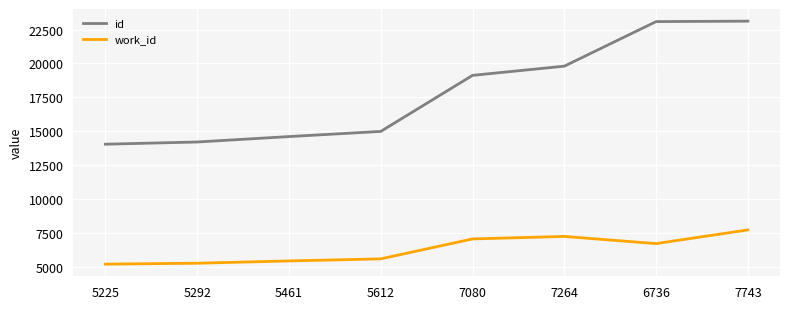

What are all the series names shown in the legend?

id, work_id